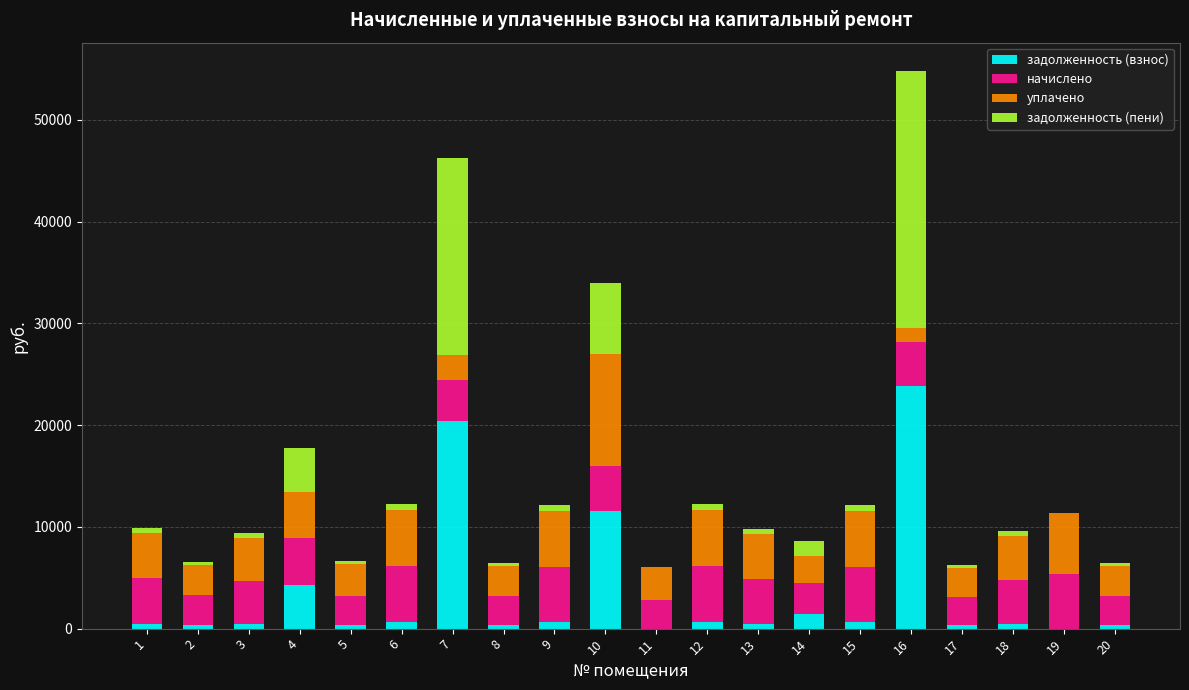

What is the highest value of the задолженность (взнос) series?

23893.7